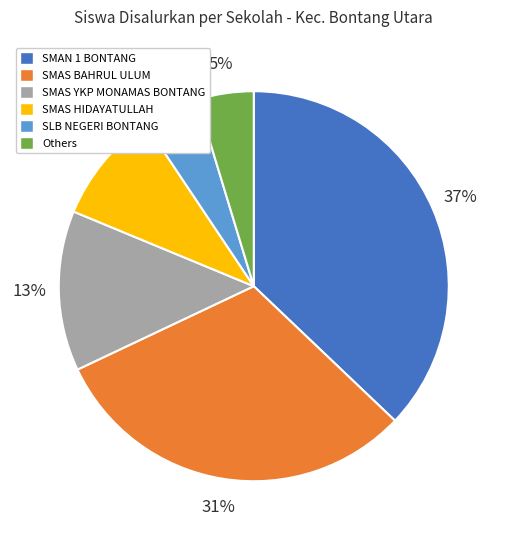

The SMAS HIDAYATULLAH slice represents 9% of the pie. True or false?

True